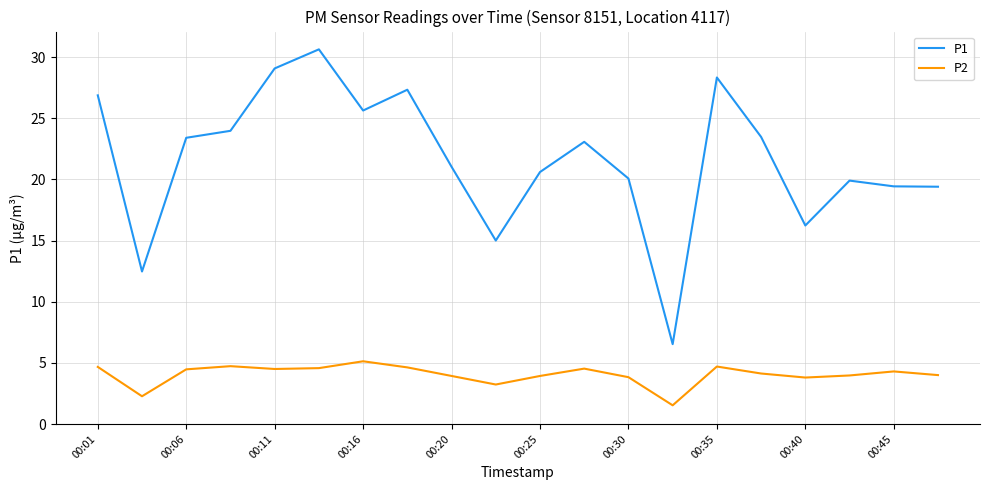

What is the minimum value for P1?

6.5